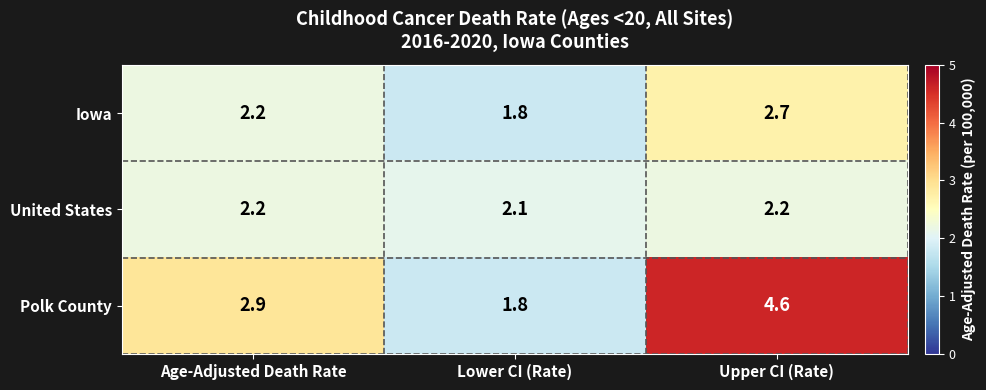

Rank the series by their maximum value, from highest to lowest.

Polk County, Iowa, United States